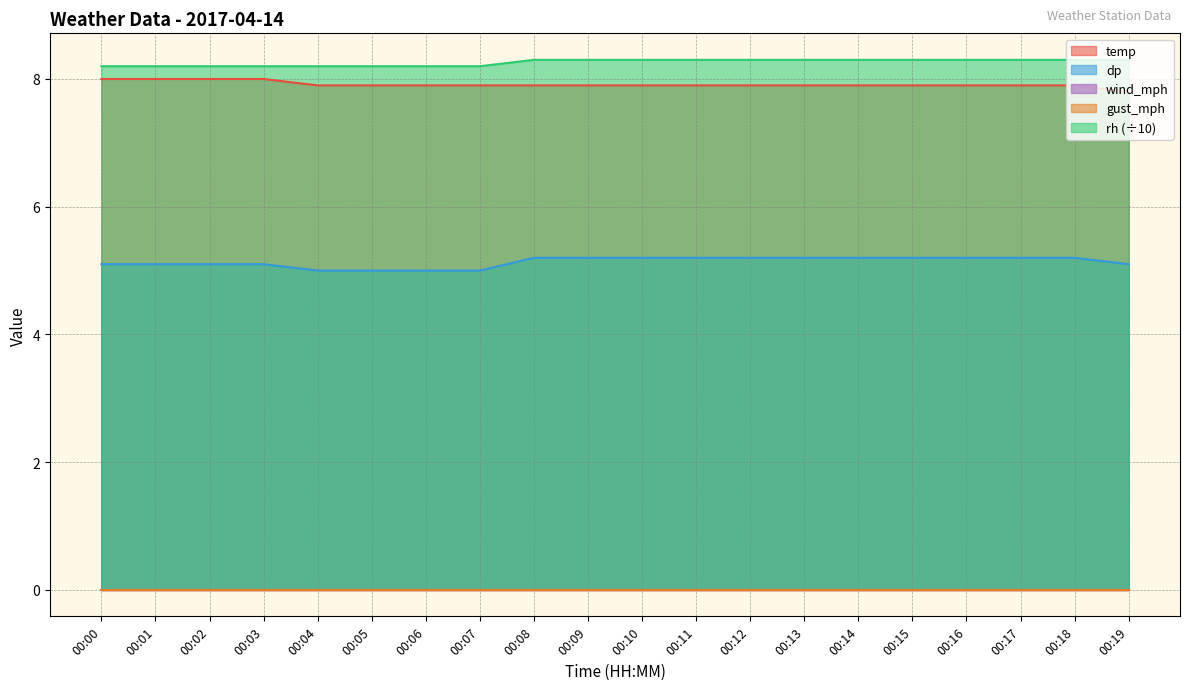

What is the difference between the second highest and second lowest values in the dp series?

0.2